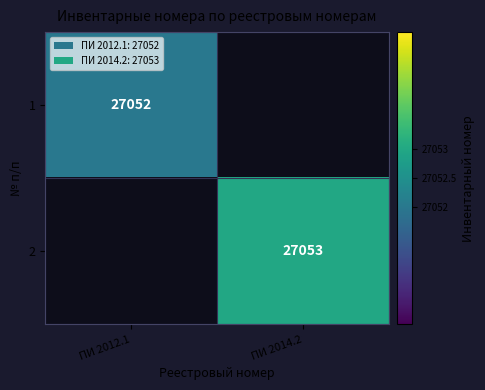

True or false: 1 has a value of 27052 at ПИ 2012.1.

True